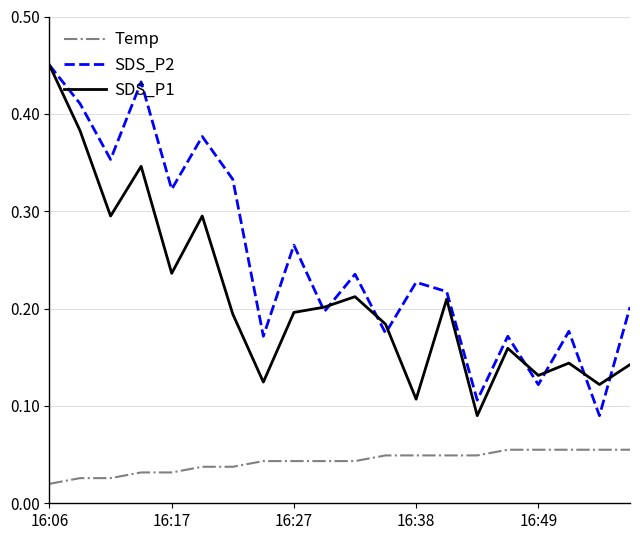

True or false: SDS_P1 and Temp cross at least once.

False